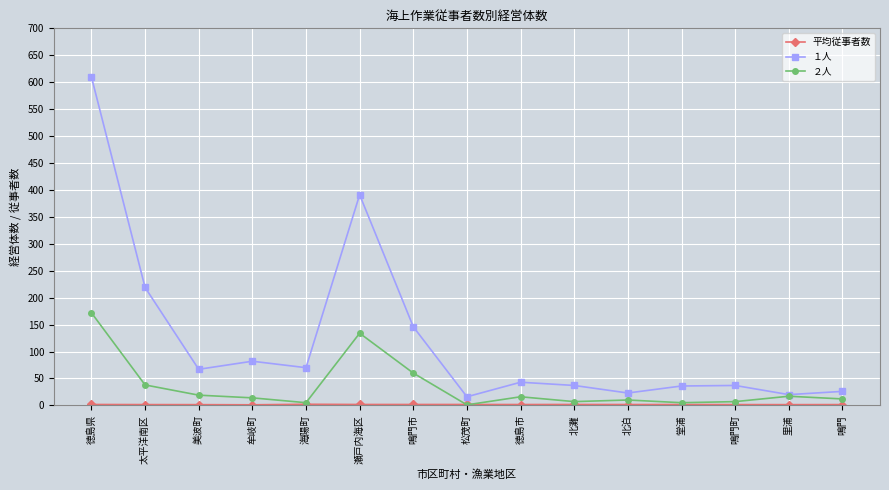

How many data points in ２人 are less than 14?

7